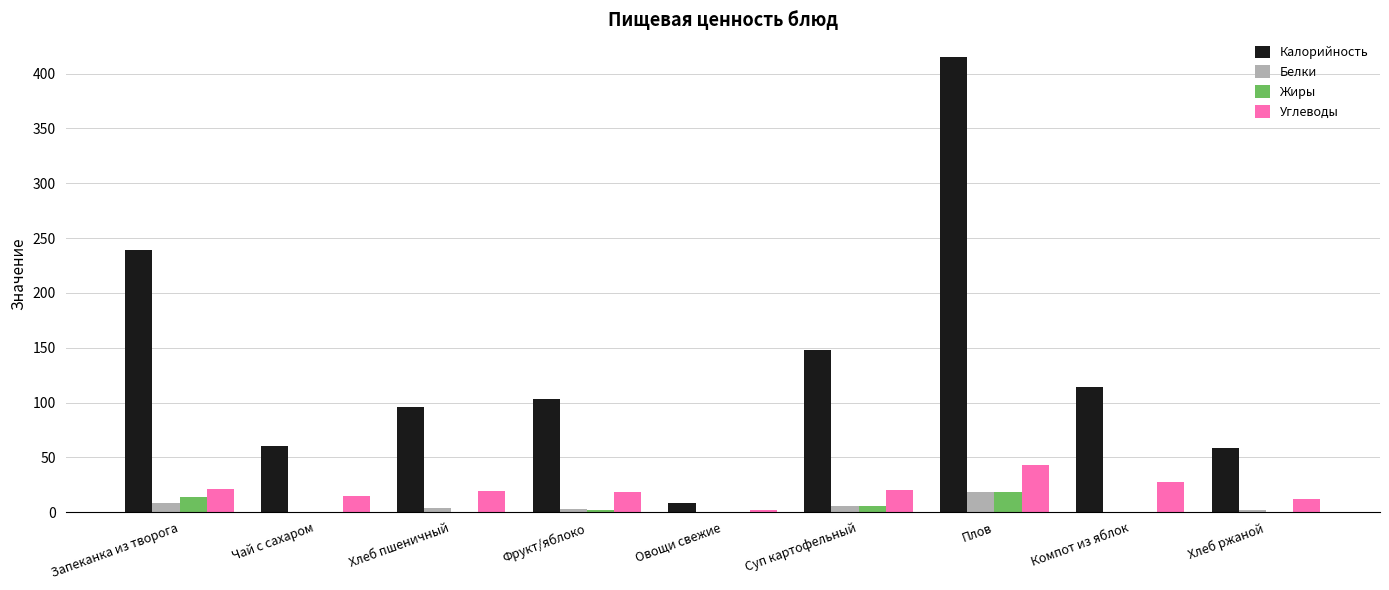

How many series are shown in this chart?

4